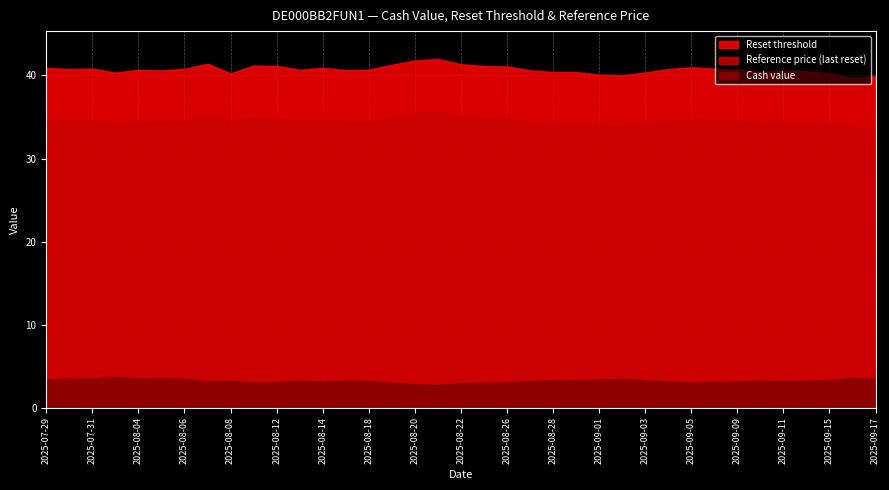

What position from the left is 2025-08-26?

21